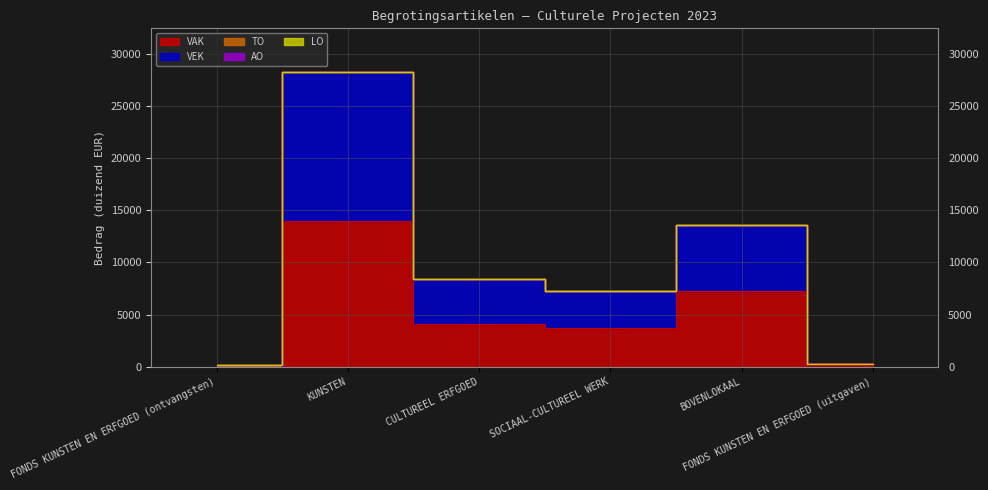

Between FONDS KUNSTEN EN ERFGOED (ontvangsten) and KUNSTEN, which series saw the biggest shift?

VEK